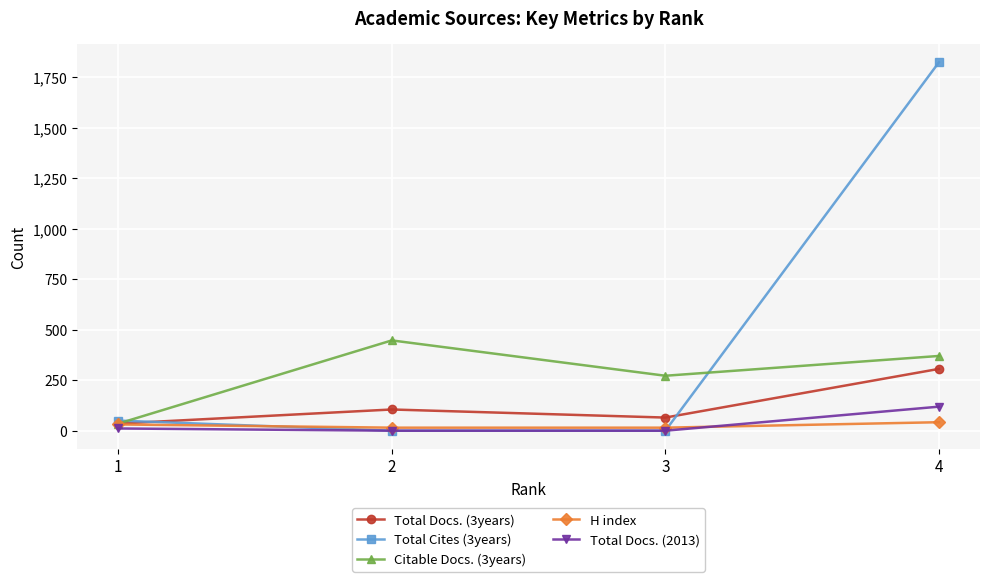

At how many categories does at least one series exceed 931?

1